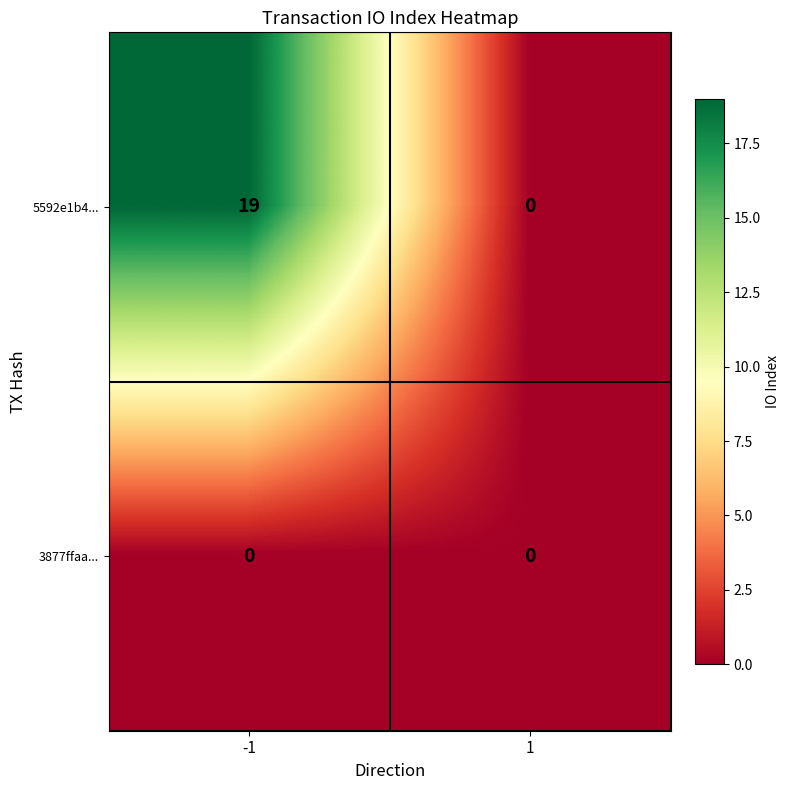

Which series has the widest spread of values?

5592e1b4...